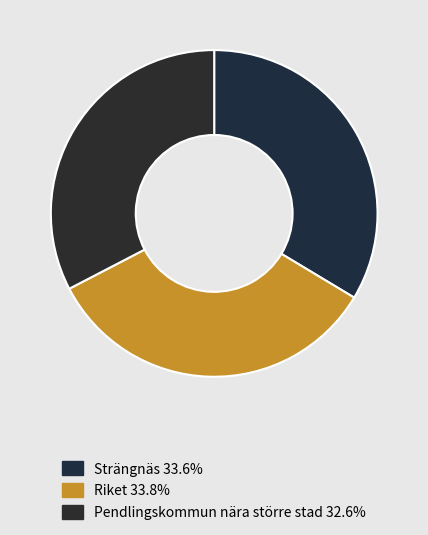

How many segments does this pie chart have?

3